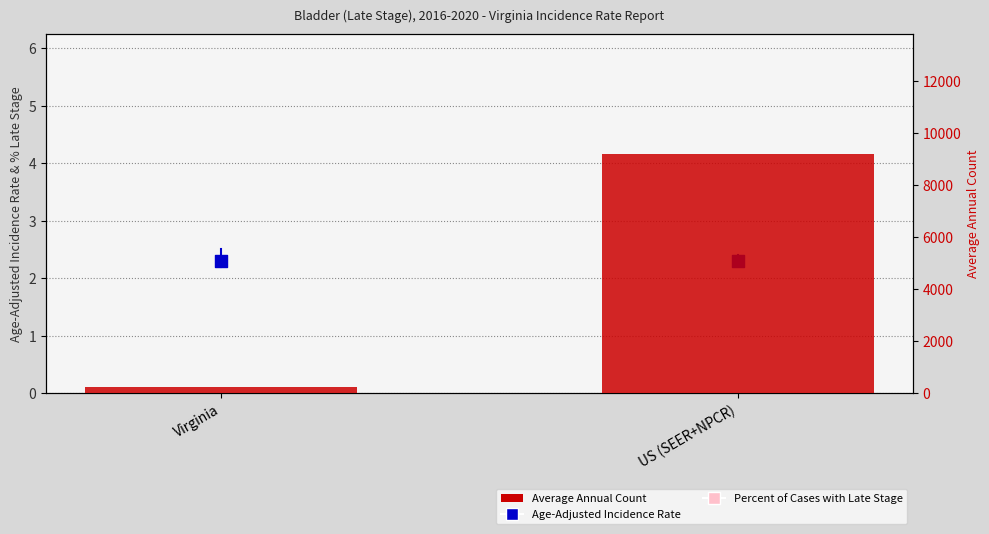

Which series reaches the minimum Y coordinate?

Age-Adjusted Incidence Rate